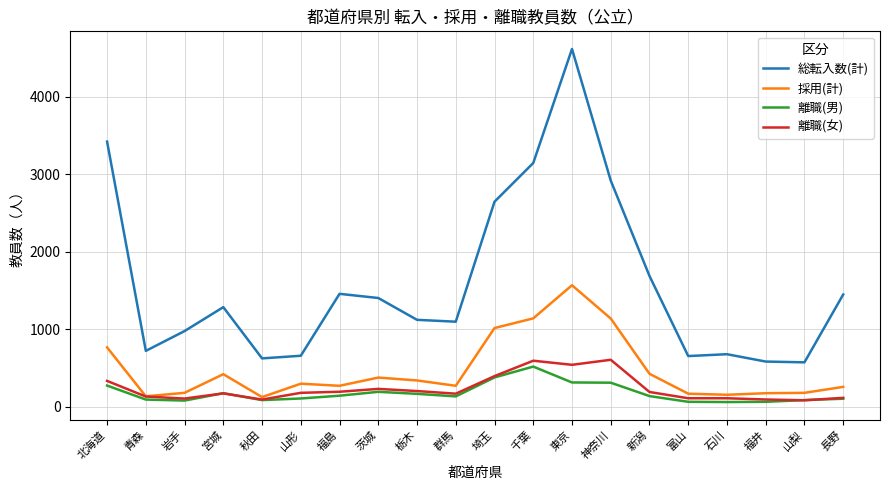

The 総転入数(計) series shows 1921 at 栃木. True or false?

False